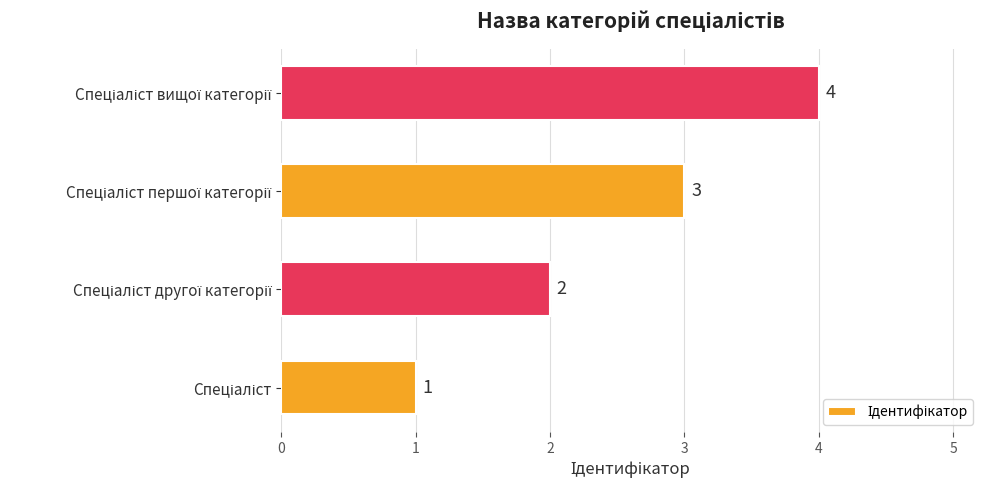

What is the sum of all values?

10